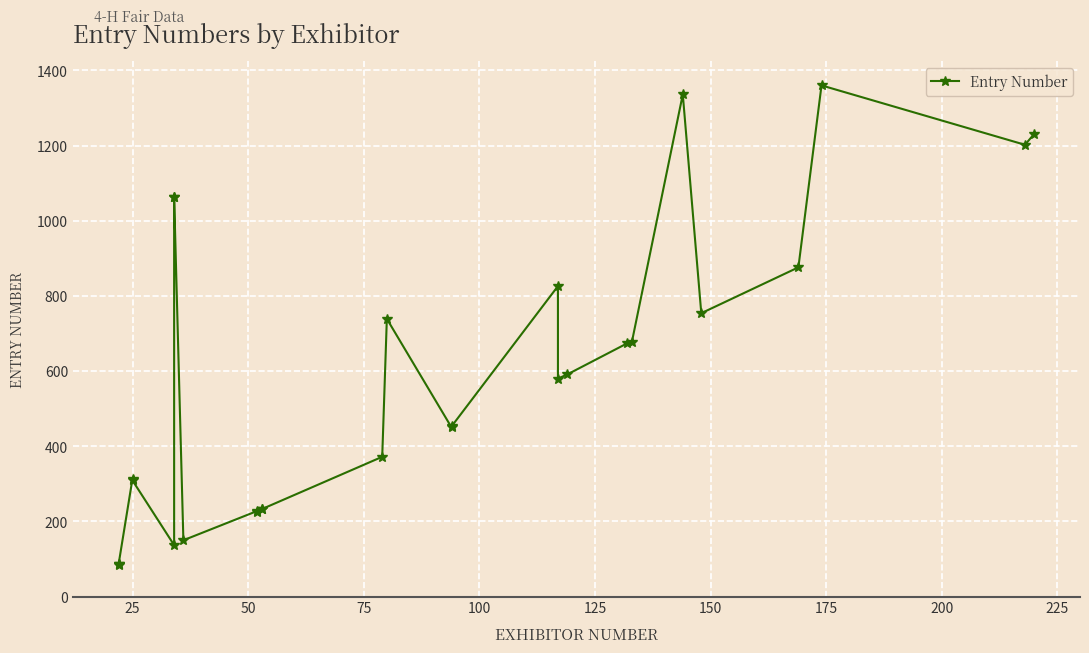

Reading left to right, what are all the values shown in this chart?

84	86	87	314	309	137	1063	1064	150	228	224	232	233	372	739	450	453	826	580	591	674	678	1336	754	876	1360	1202	1231